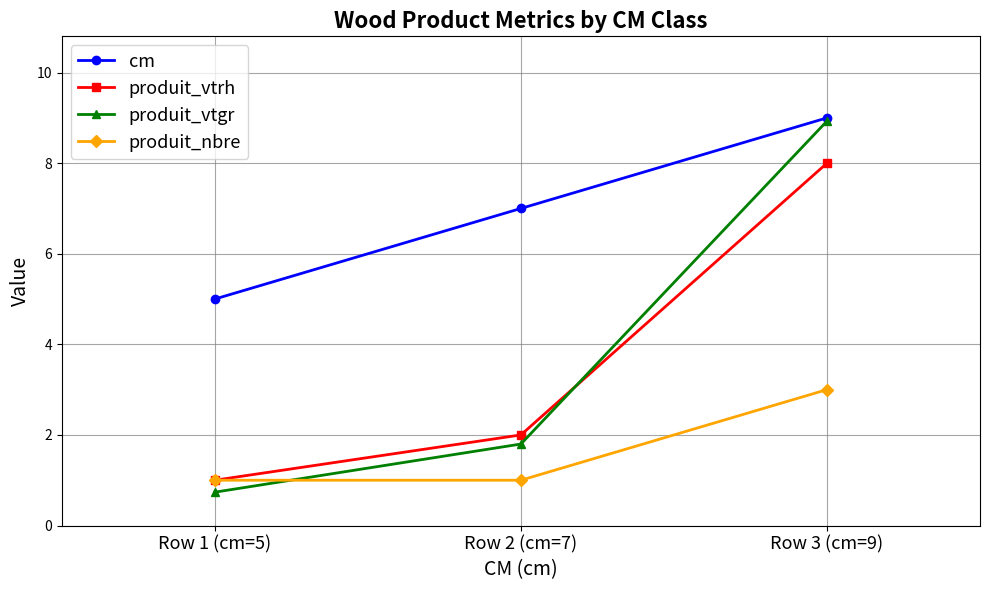

How many values in the produit_vtrh series are below 2?

1